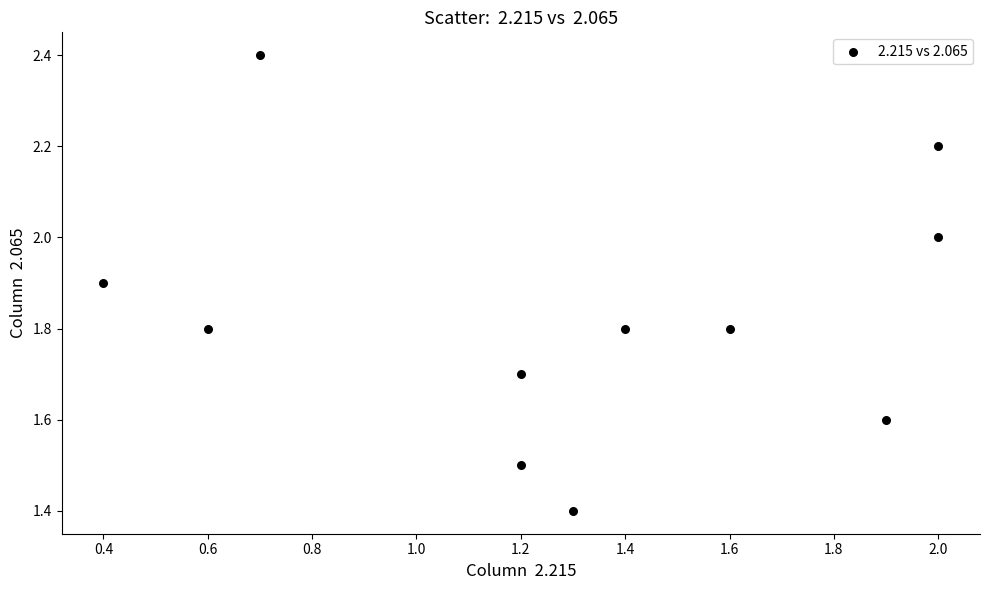

What is the range of X values (max minus min)?

1.6